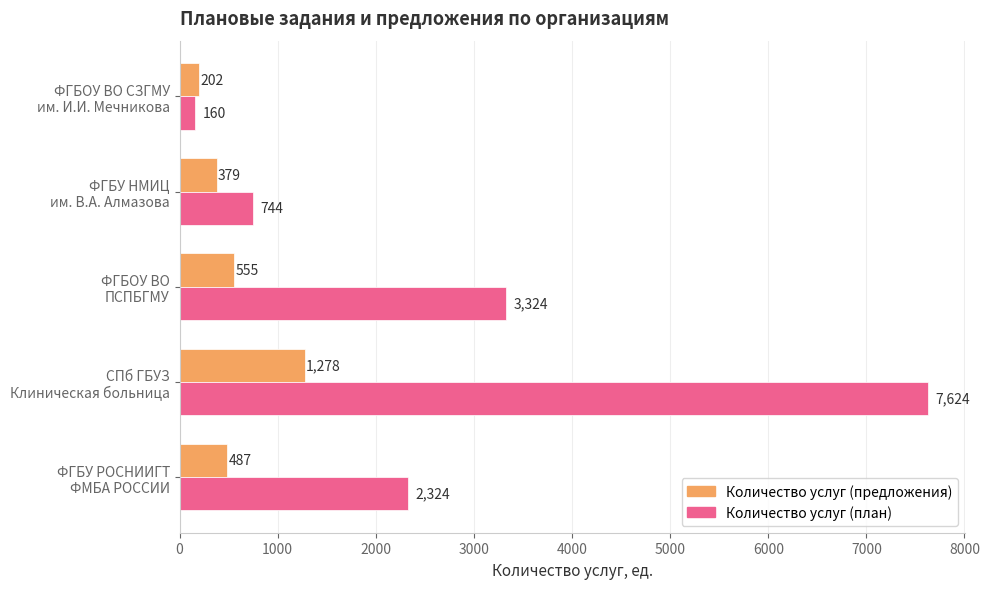

Which series has the widest spread of values?

Количество услуг (план)